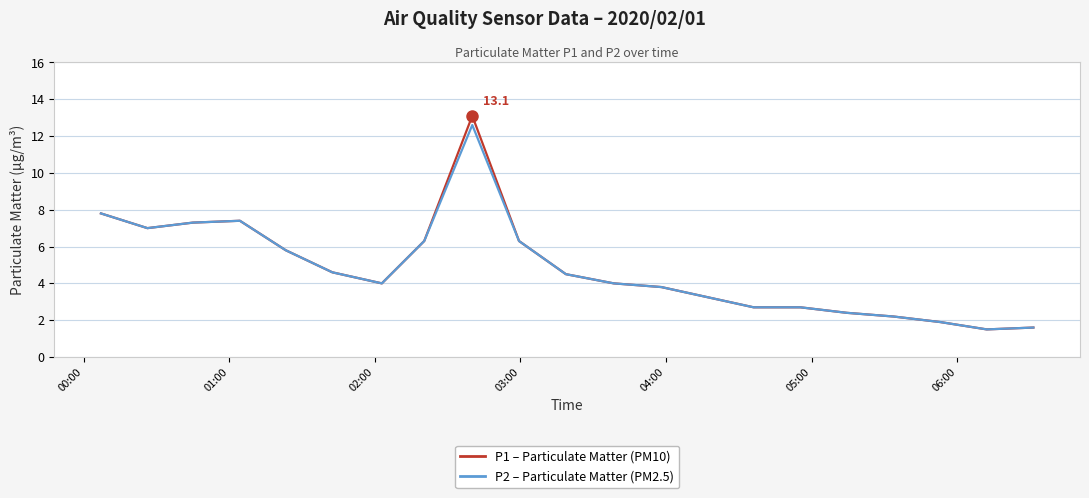

What is the minimum value shown in the chart?

1.5